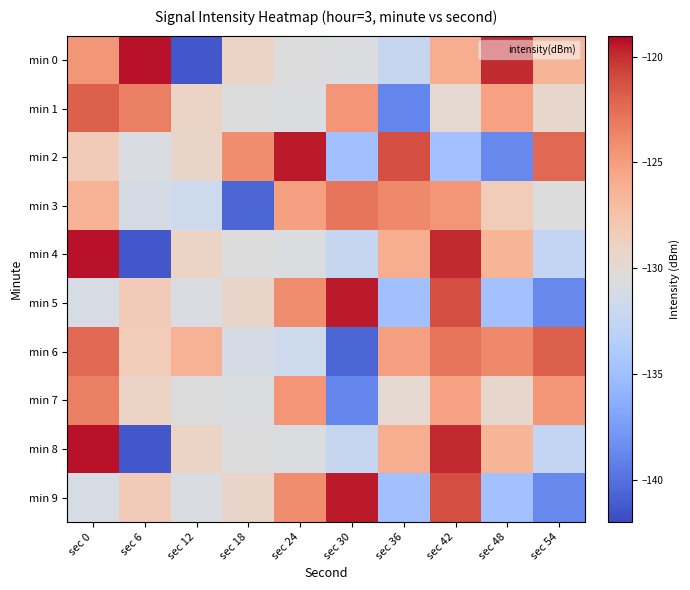

List the series in order of their peak value, lowest first.

min 7, min 3, min 1, min 6, min 2, min 5, min 9, min 0, min 4, min 8